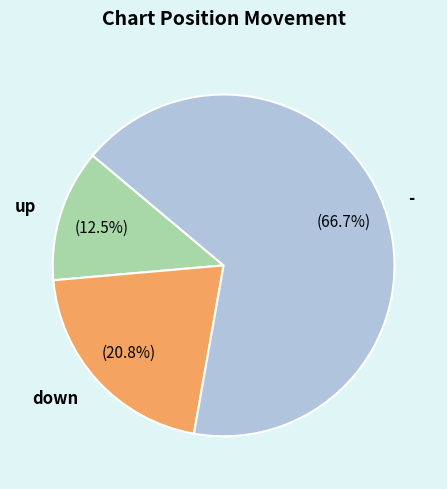

Does - account for over 50% of the chart?

Yes